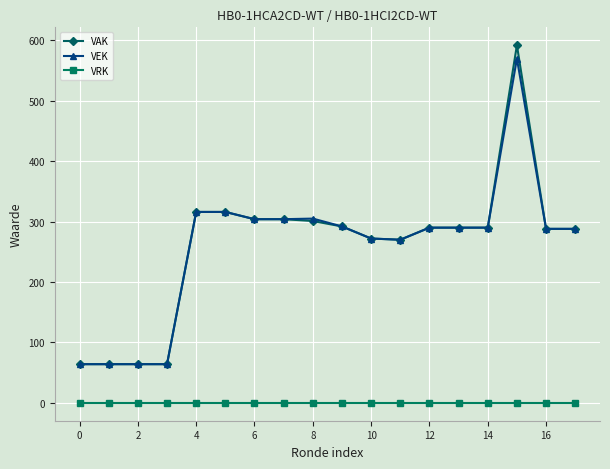

Does the chart have visible grid lines?

Yes